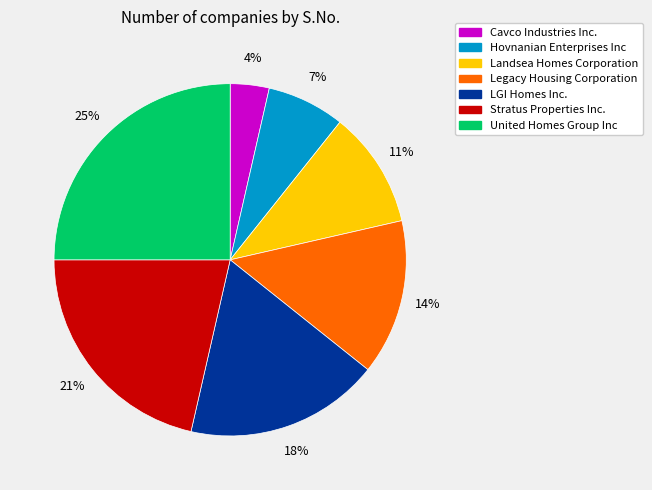

Between Cavco Industries Inc. and Legacy Housing Corporation, which is larger?

Legacy Housing Corporation